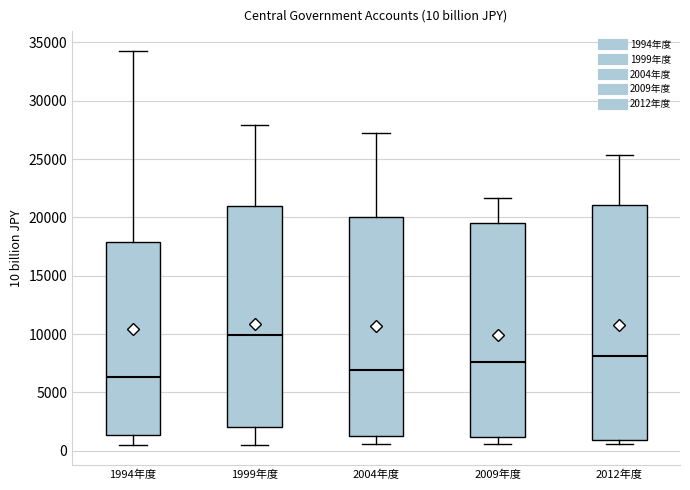

Comparing the boxes themselves (not the whiskers), which one is the tallest?

2012年度